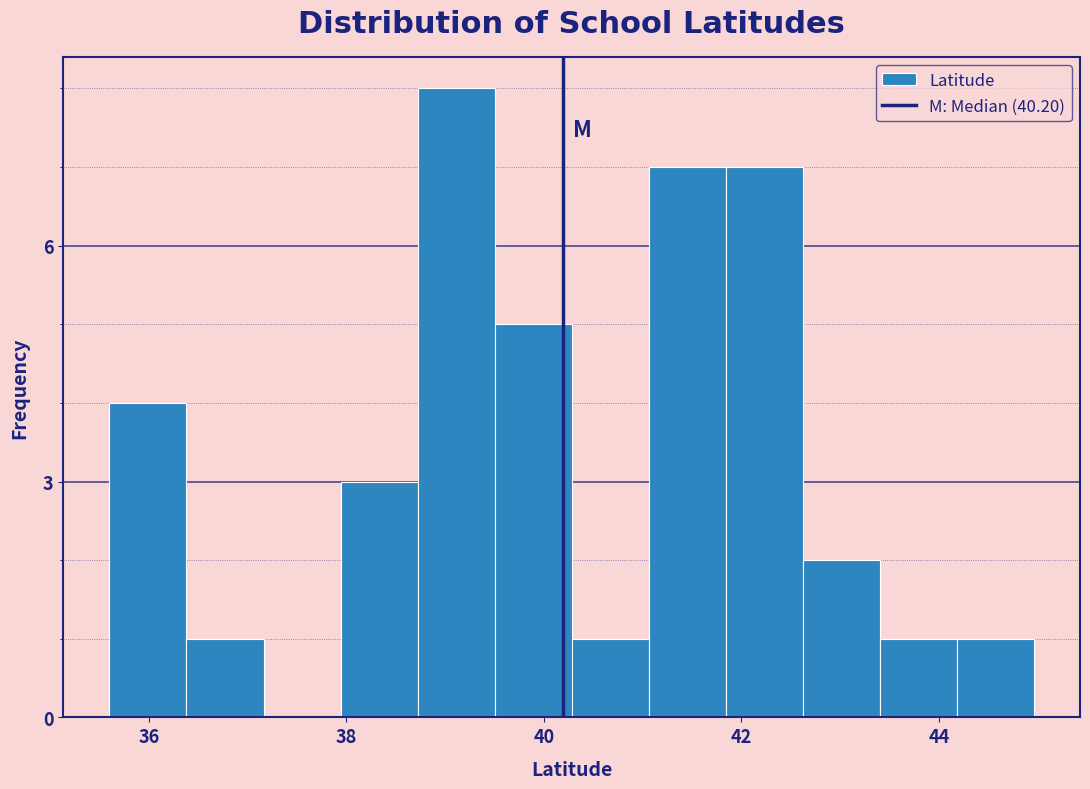

Around what value on the x-axis is the tallest bar? Give the approximate position of its centre, as read against the axis.

39.2